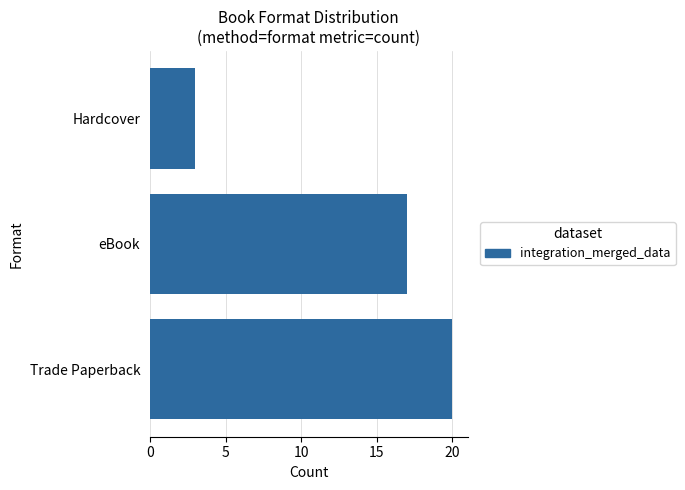

Reading bottom to top, list all the values displayed in this chart.

Trade Paperback=20	eBook=17	Hardcover=3